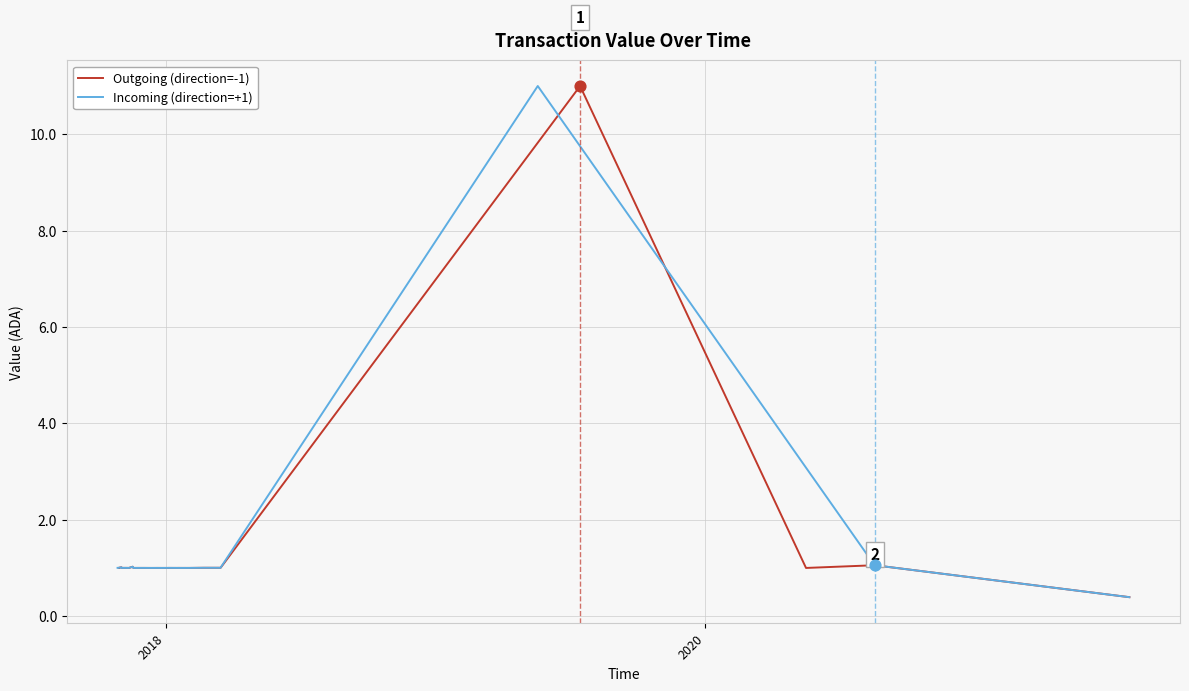

What is the highest value of the Incoming (direction=+1) series?

11.0